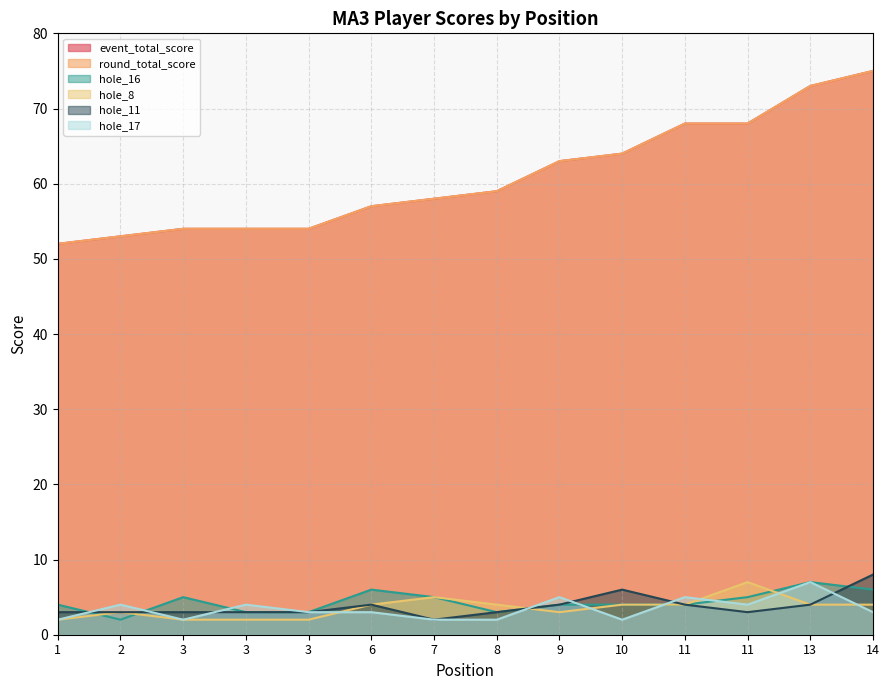

List the labels in order of hole_16 value, largest first.

13, 6, 14, 3, 7, 11, 1, 9, 10, 11, 3, 3, 8, 2